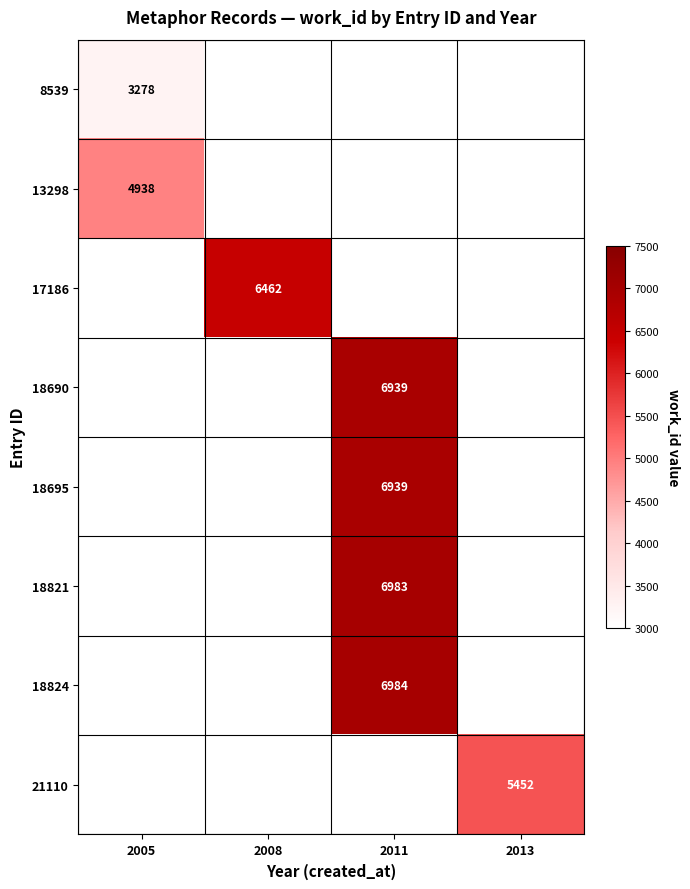

At which category does the chart reach its peak across all series?

2011